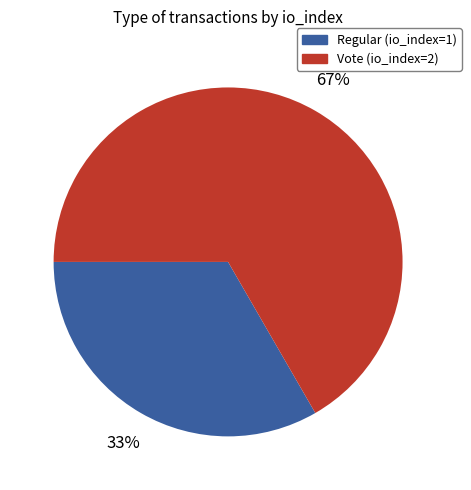

What is the majority slice?

Vote (io_index=2)